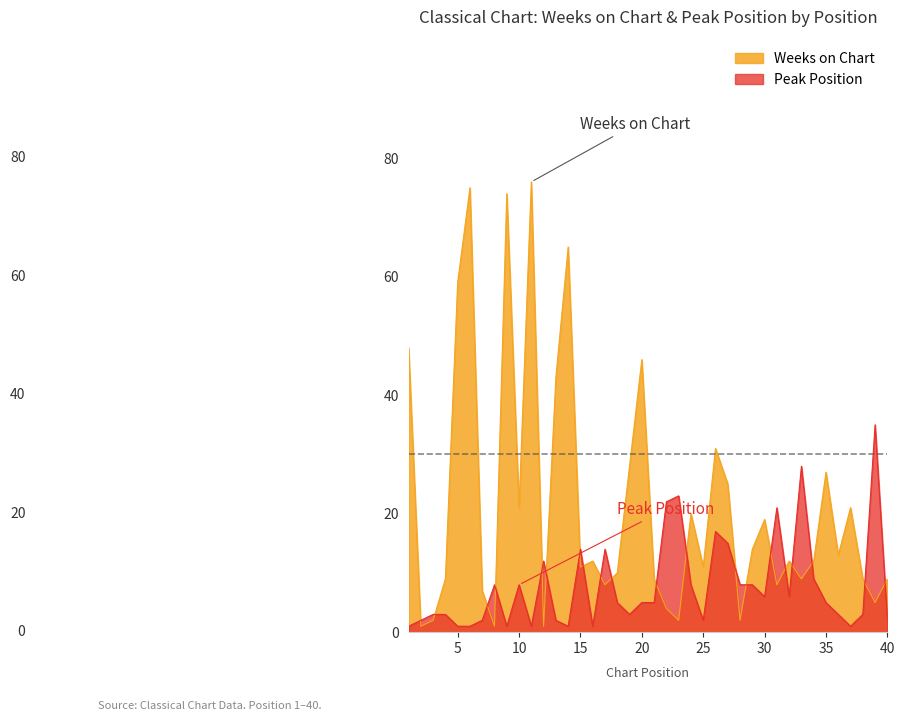

Which has a higher value, 29 or 17?

29